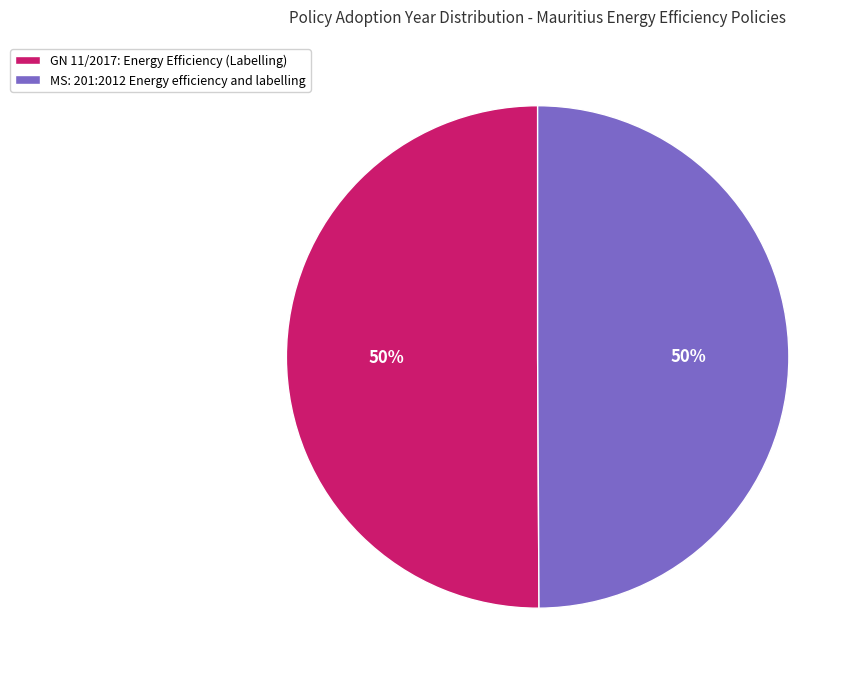

The MS: 201:2012 Energy efficiency and labelling slice represents 44% of the pie. True or false?

False